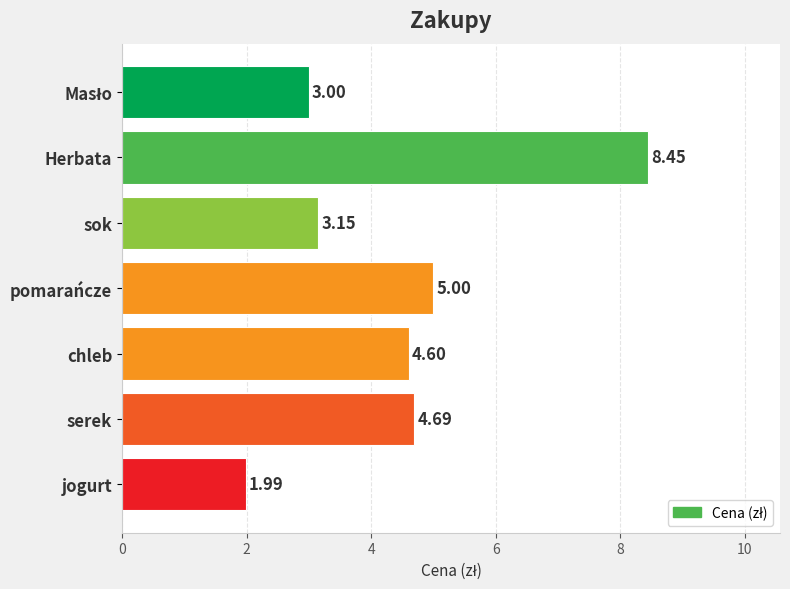

Does the chart contain any negative values?

No